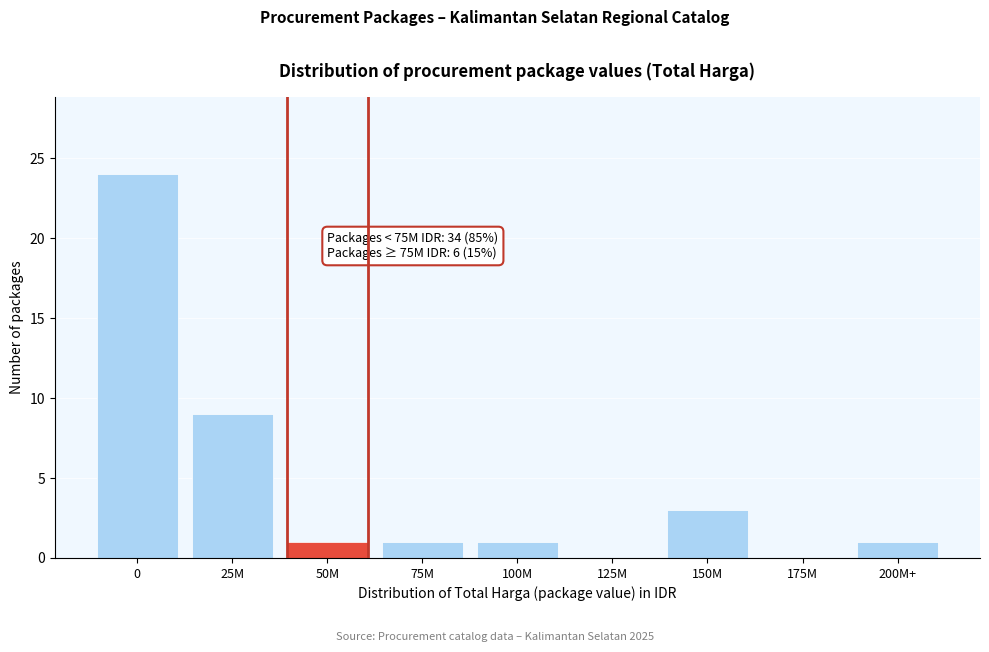

Reading left to right, list all the values displayed in this chart.

0=24	25M=9	50M=1	75M=1	100M=1	125M=0	150M=3	175M=0	200M+=1